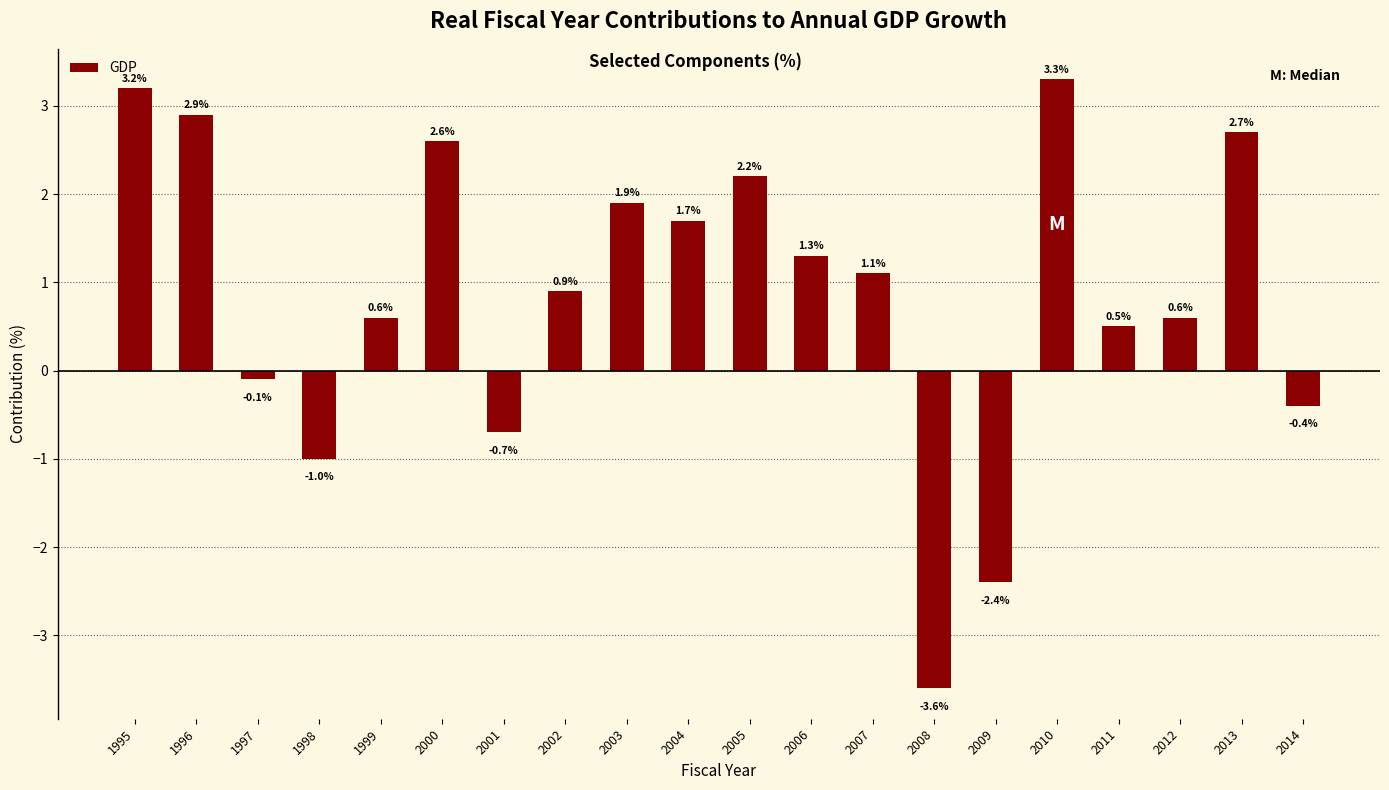

What is the difference between the maximum and minimum values?

6.9